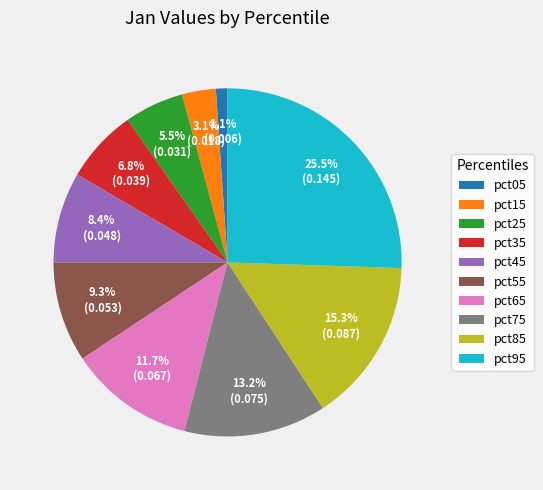

The pct15 slice represents 3% of the pie. True or false?

True